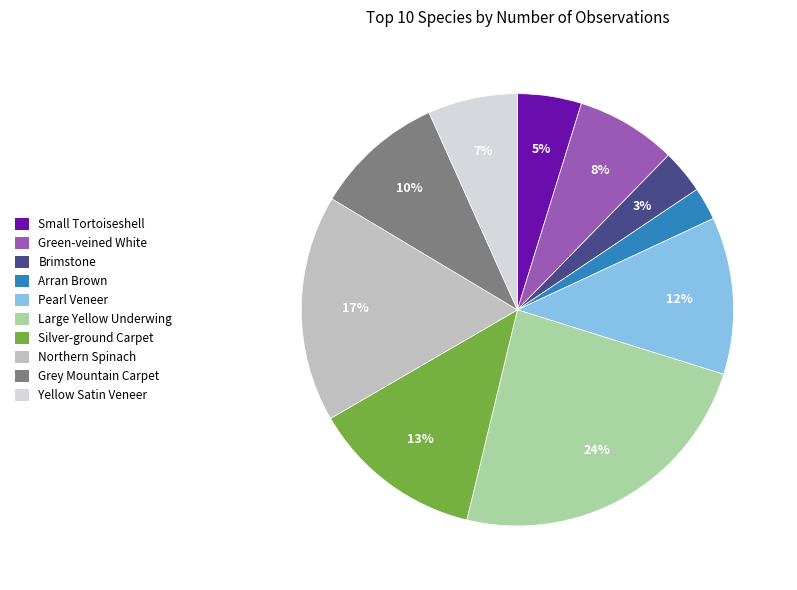

To the nearest percent, what portion does Yellow Satin Veneer represent?

7%